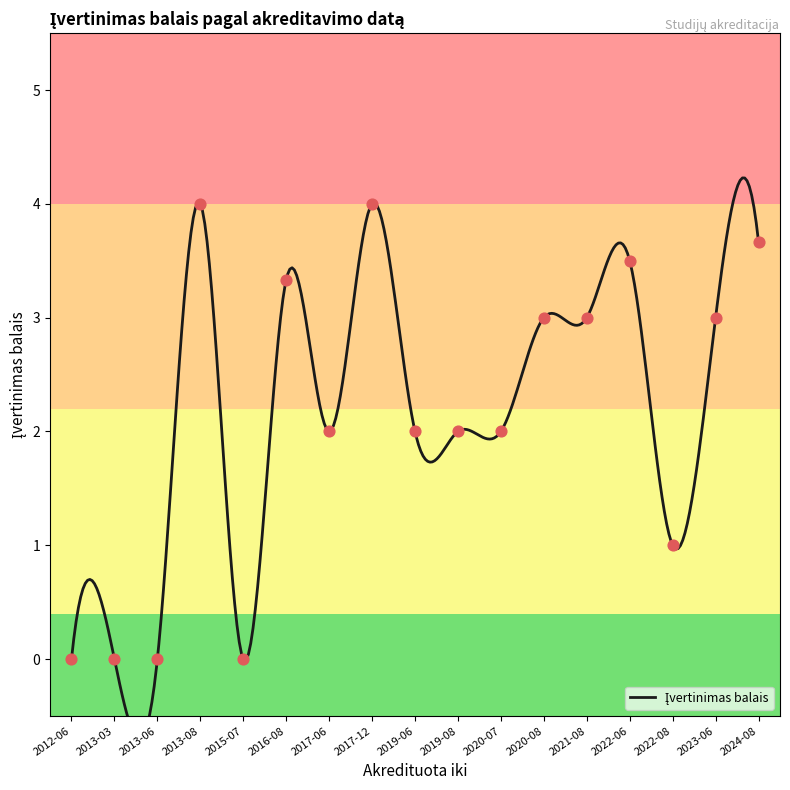

Between 2024-08 and 2022-08, which is larger?

2024-08